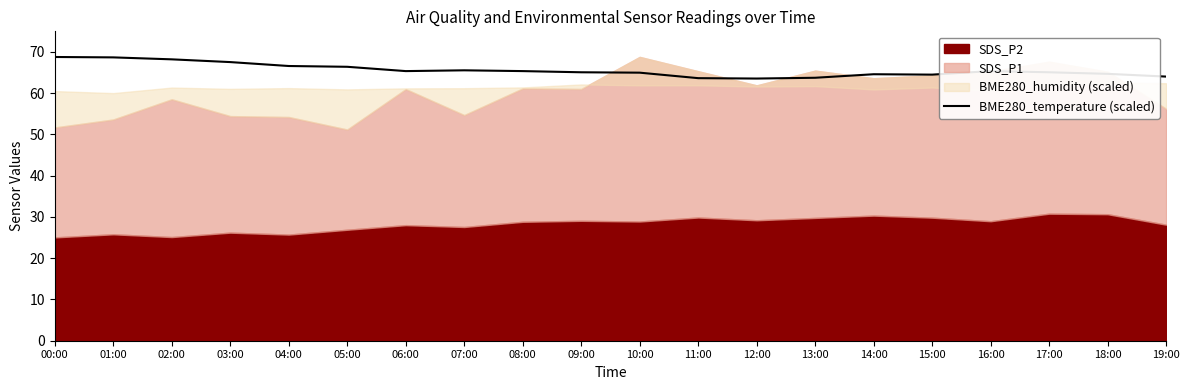

The chart shows a value of 104.3 at 18:00. True or false?

False